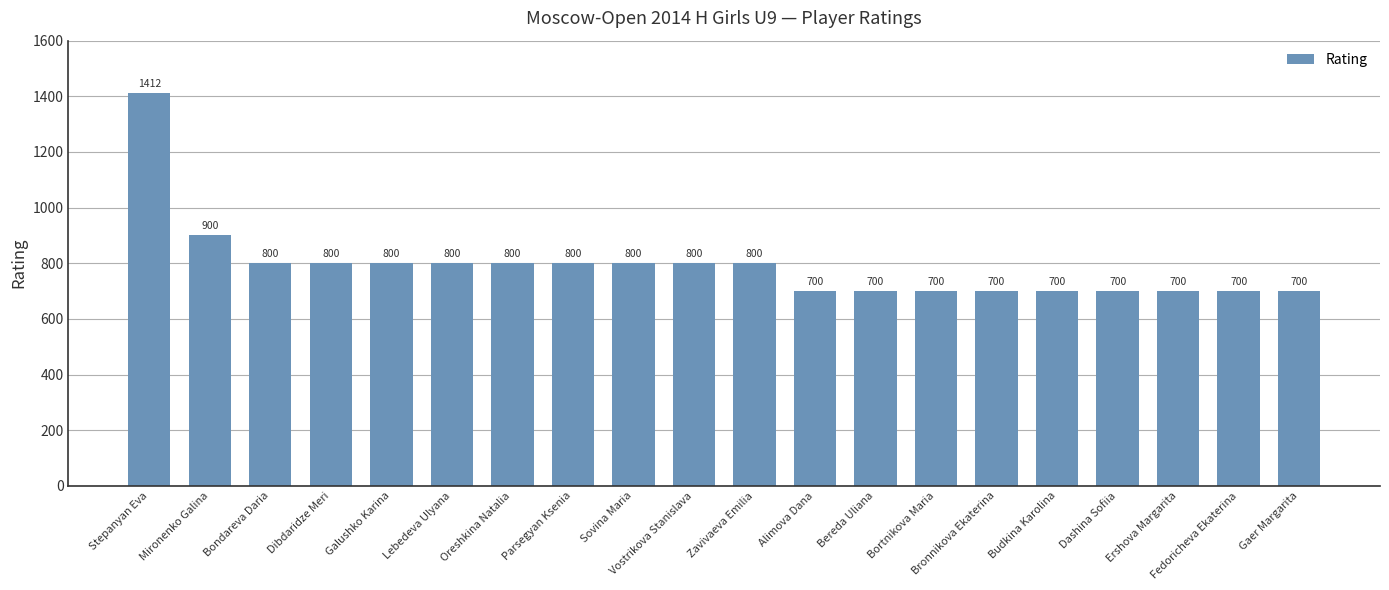

What position from the left is Bereda Uliana?

13